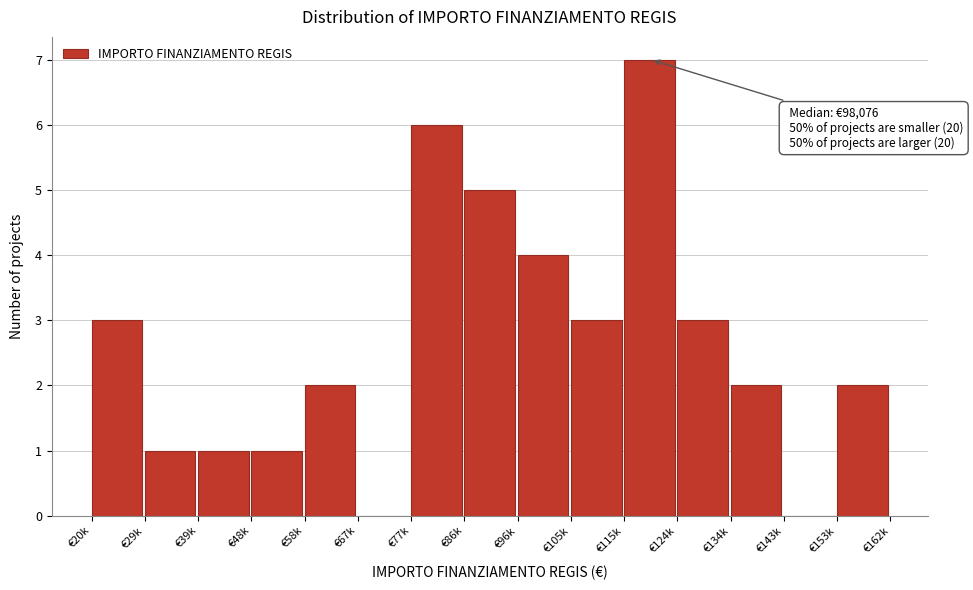

Reading right to left, extract all data points from this chart.

€153k=2	€143k=0	€134k=2	€124k=3	€115k=7	€105k=3	€96k=4	€86k=5	€77k=6	€67k=0	€58k=2	€48k=1	€39k=1	€29k=1	€20k=3